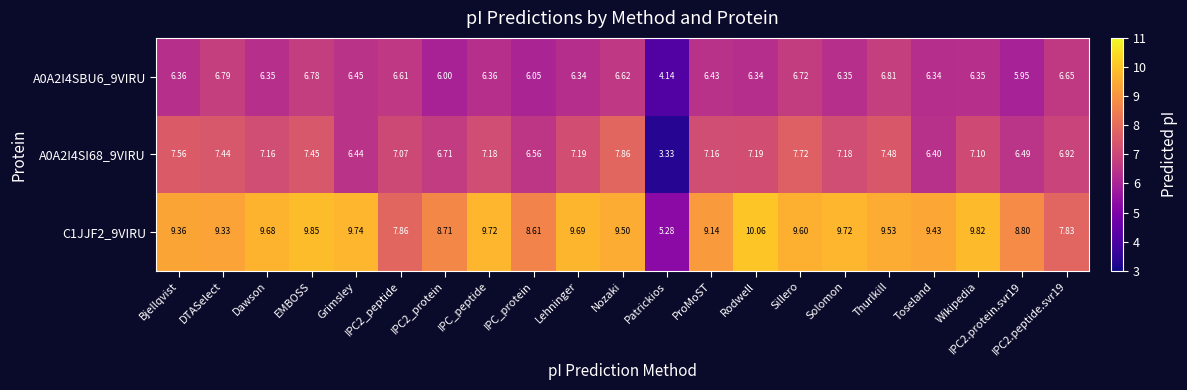

Rank the series at IPC_peptide from lowest to highest value.

A0A2I4SBU6_9VIRU, A0A2I4SI68_9VIRU, C1JJF2_9VIRU